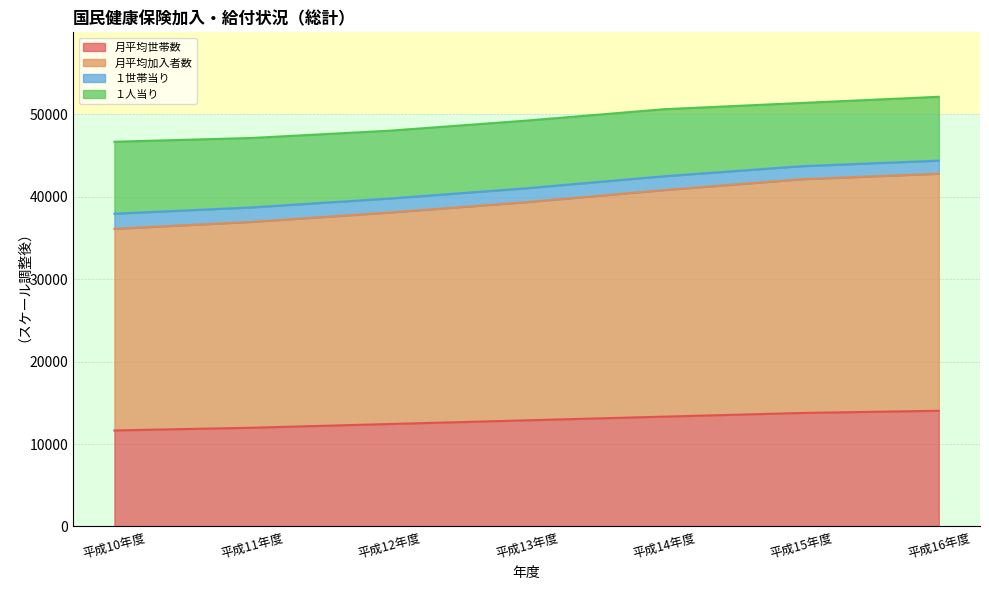

Which series has the largest range (max minus min)?

月平均加入者数